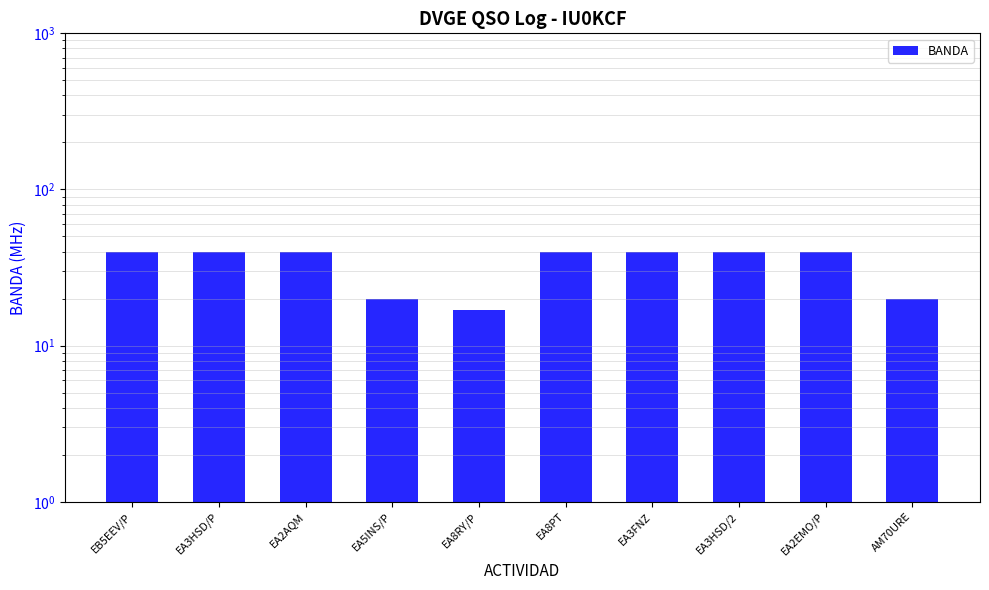

What is the difference between the maximum and minimum values?

23